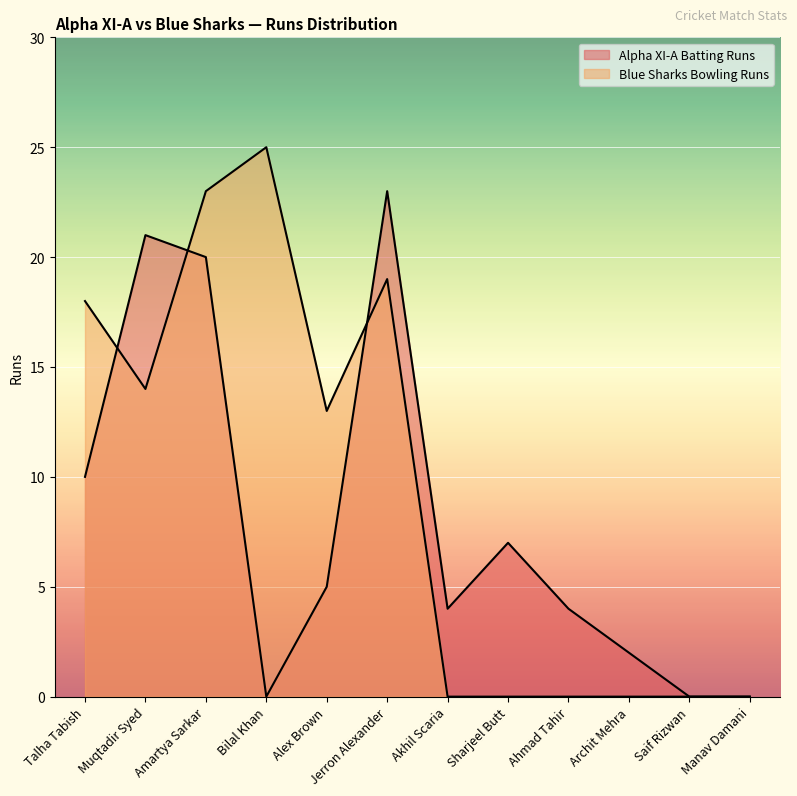

What value does the Alpha XI-A Batting Runs series have at Jerron Alexander, to the nearest 5?

25